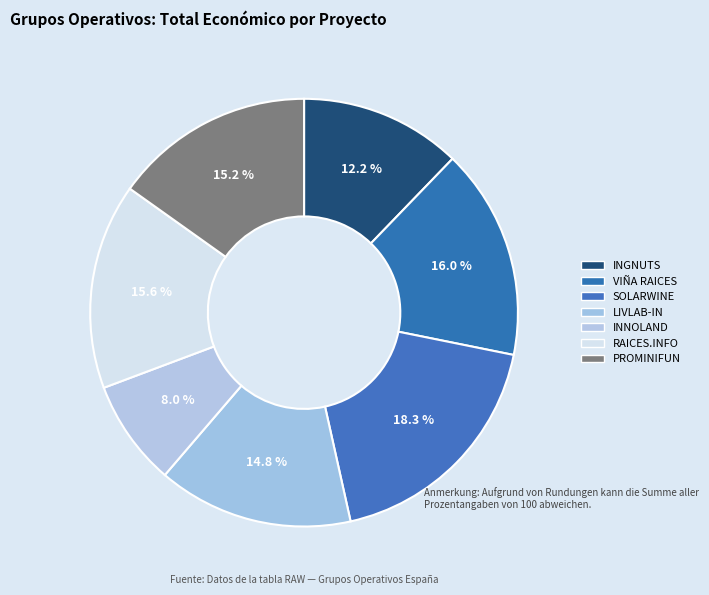

How many slices are in this pie chart?

7